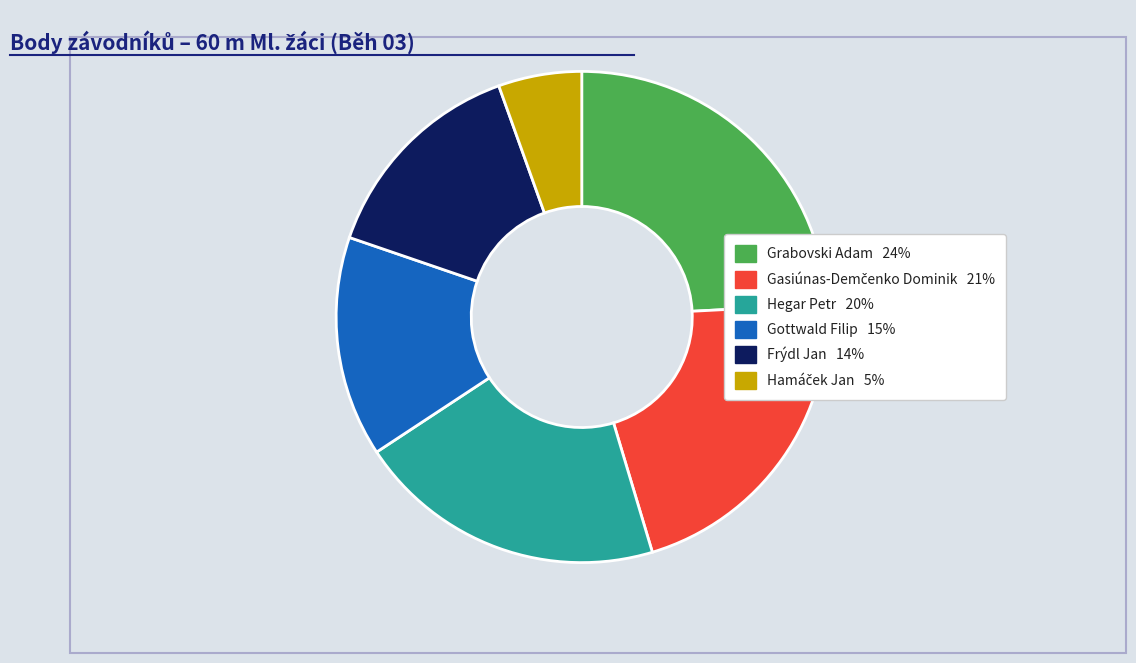

Do Grabovski Adam and Frýdl Jan together represent more than half of the pie?

No